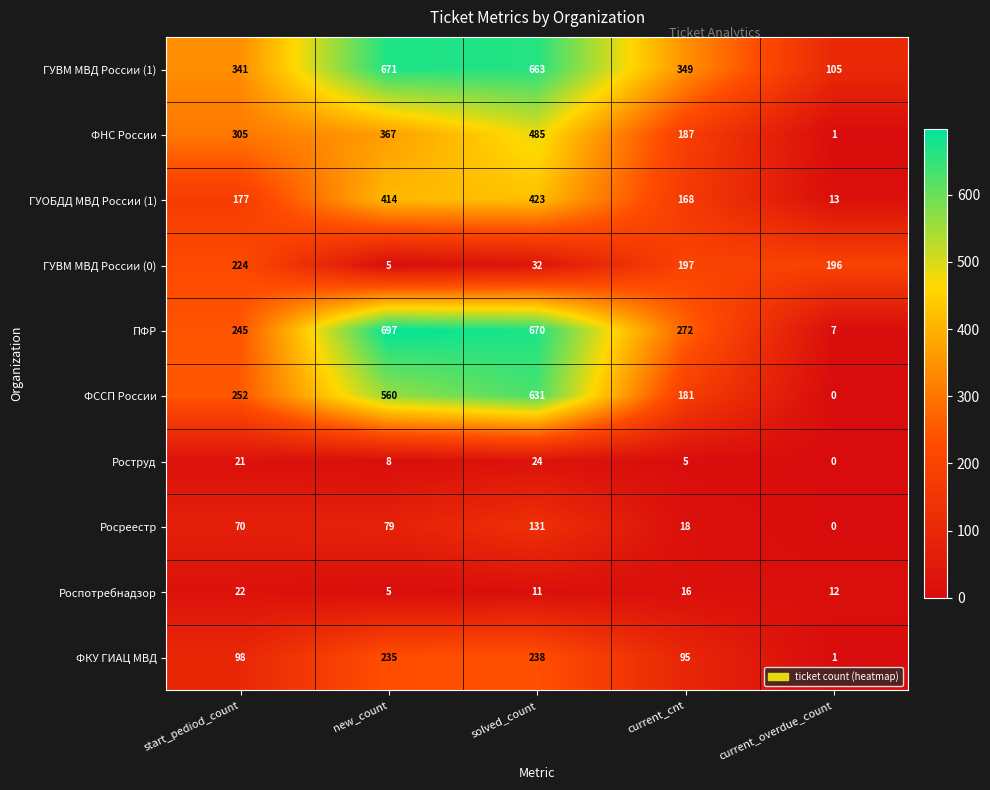

At how many categories does at least one series exceed 324?

4